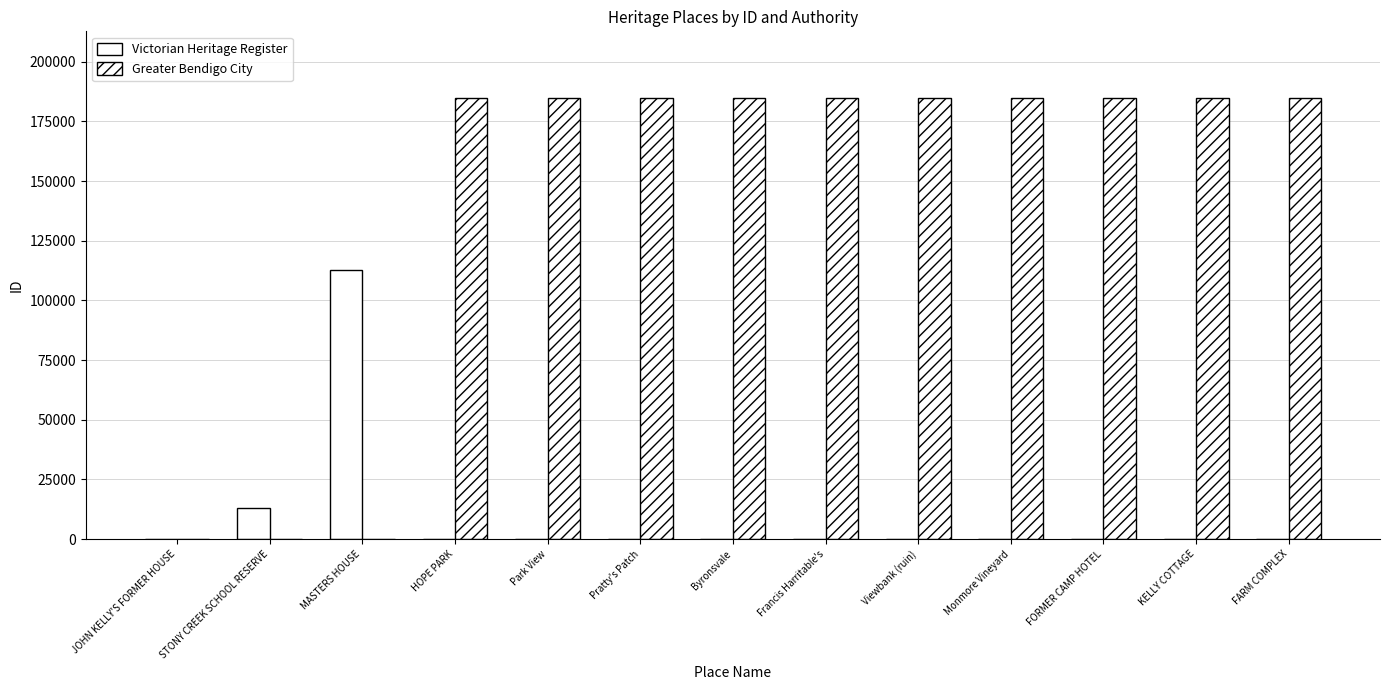

The value of Victorian Heritage Register at KELLY COTTAGE is 0. True or false?

True